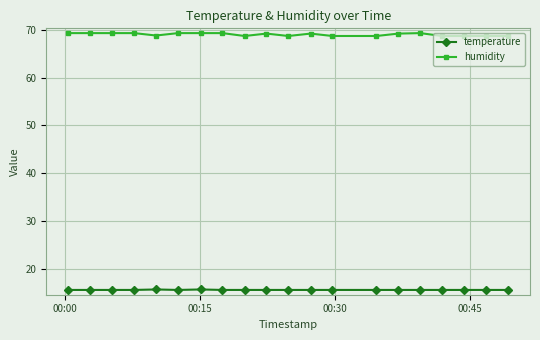

What is the value of the humidity point at the 1st from the left?

69.3